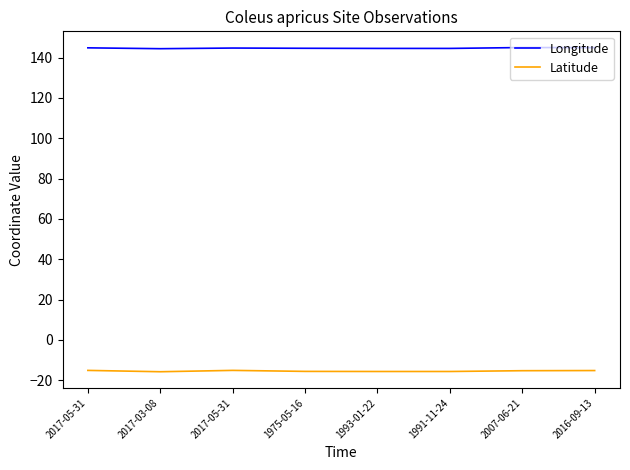

Does the chart have visible grid lines?

No